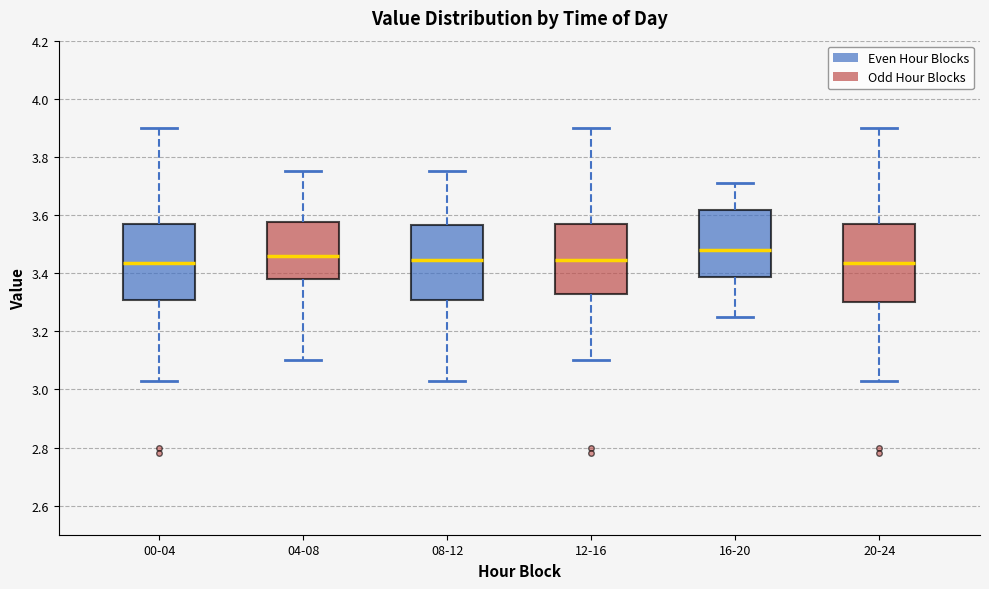

Reading left to right, transcribe this box plot: for each box, give where its median line is, the range the box spans, and where its two whiskers end, as read against the y-axis. The values are not printed on the chart, so give them approximately, as read against the axis.

00-04: median 3.44, box 3.30 to 3.56, whiskers 3.04 to 3.90
04-08: median 3.46, box 3.38 to 3.58, whiskers 3.10 to 3.76
08-12: median 3.44, box 3.30 to 3.56, whiskers 3.04 to 3.76
12-16: median 3.44, box 3.34 to 3.56, whiskers 3.10 to 3.90
16-20: median 3.48, box 3.38 to 3.62, whiskers 3.26 to 3.72
20-24: median 3.44, box 3.30 to 3.56, whiskers 3.04 to 3.90